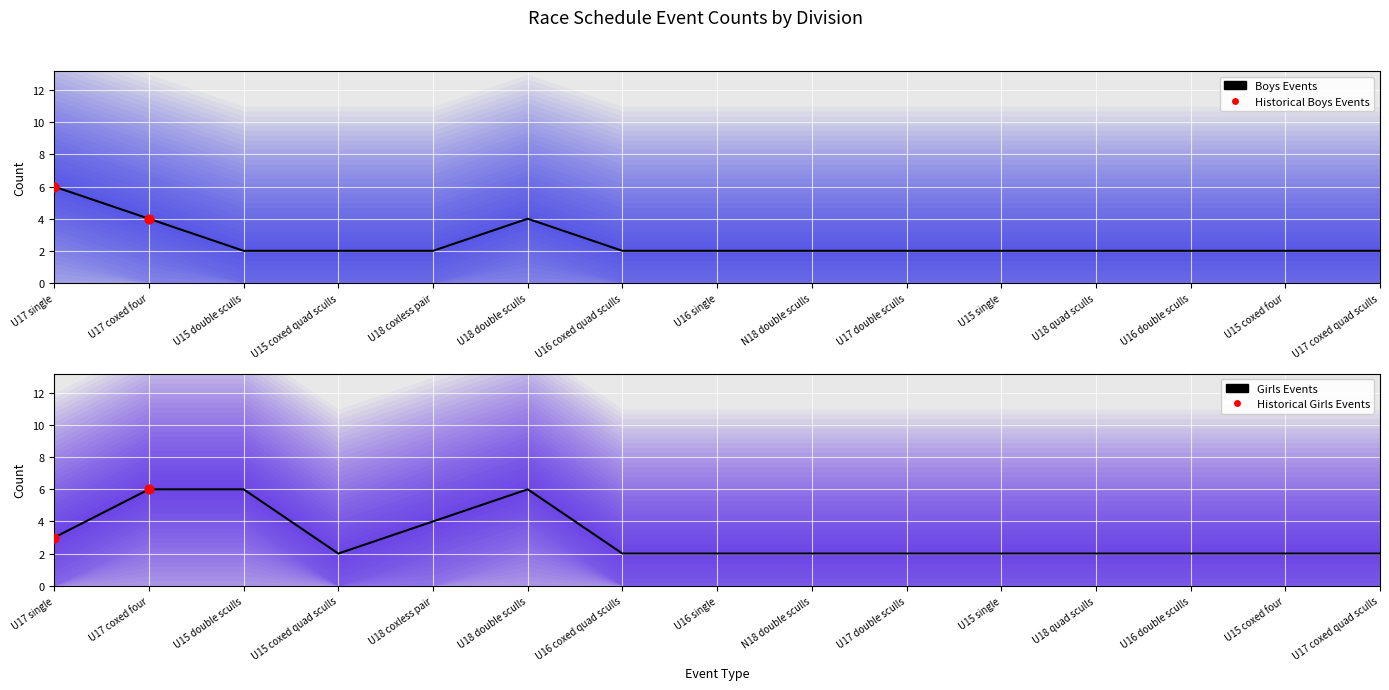

Which series reaches the maximum Y coordinate?

Boys